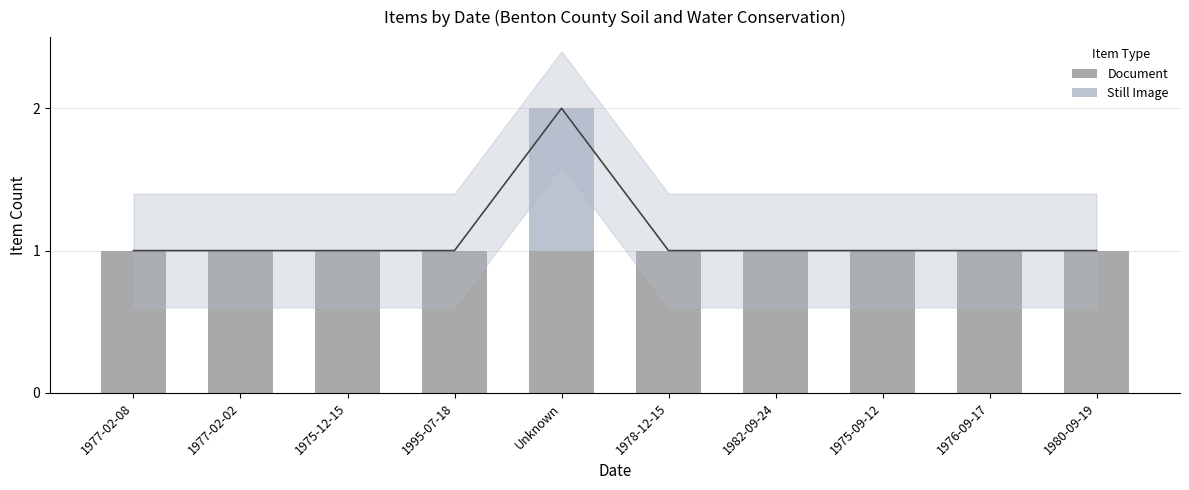

Which has a higher value, 1978-12-15 or 1976-09-17?

1978-12-15